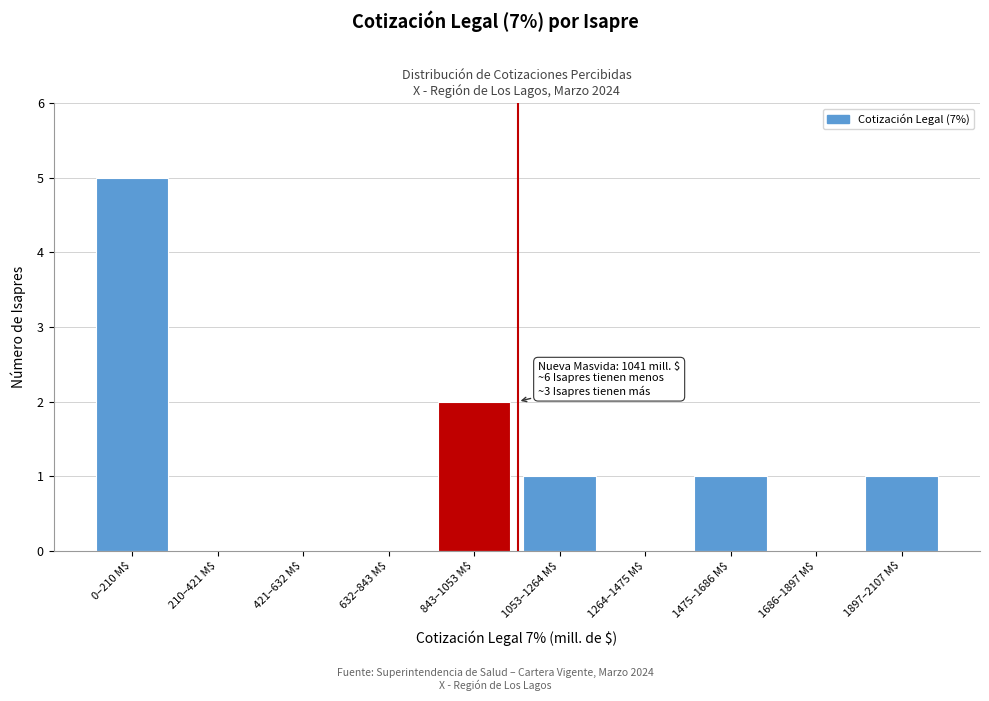

What is the sum of all values?

10